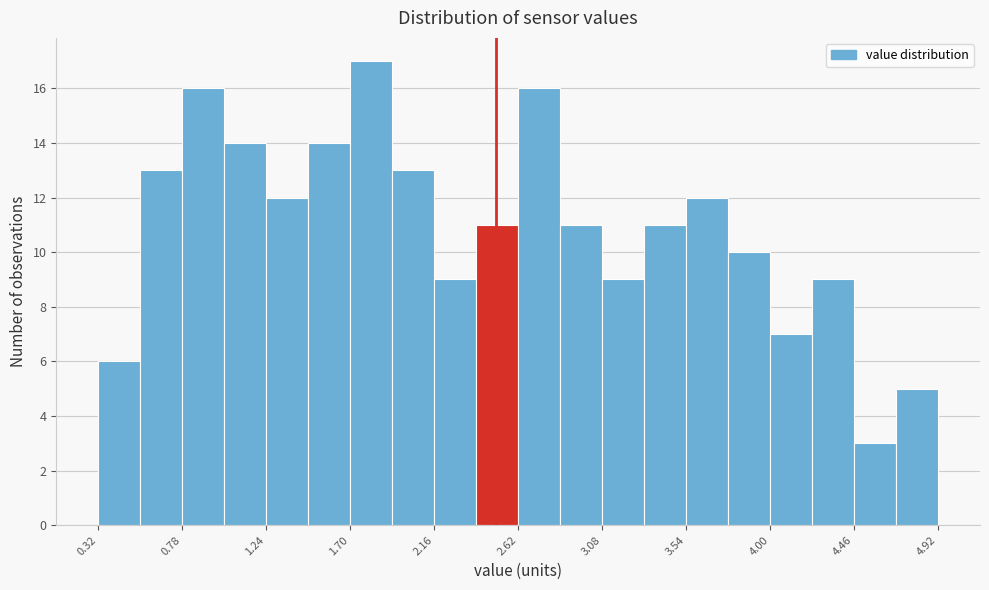

Which range on the x-axis has the tallest bar?

1.70 to 1.93